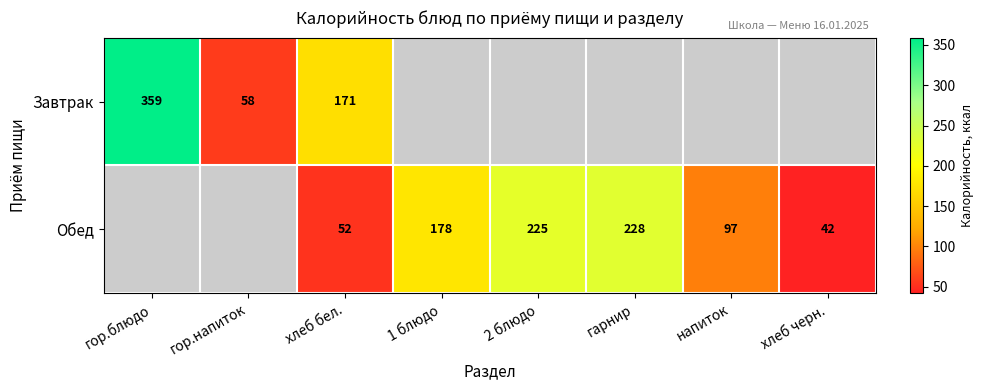

True or false: Обед has a value of 178 at 1 блюдо.

True